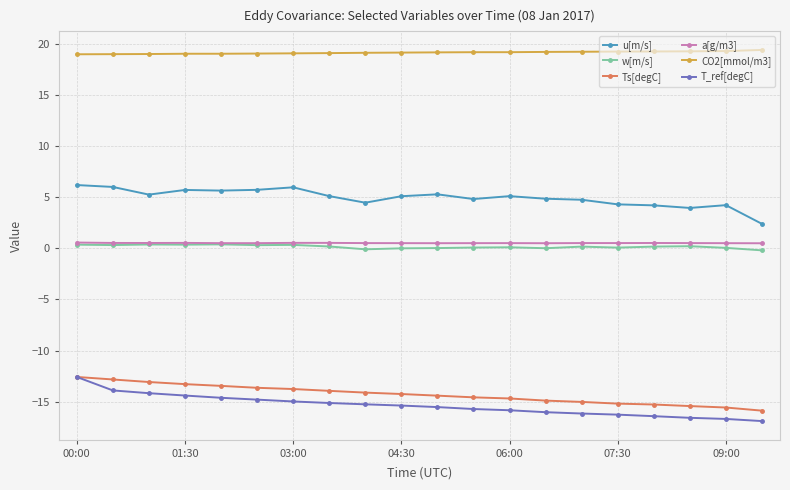

What is the minimum value for u[m/s]?

2.4